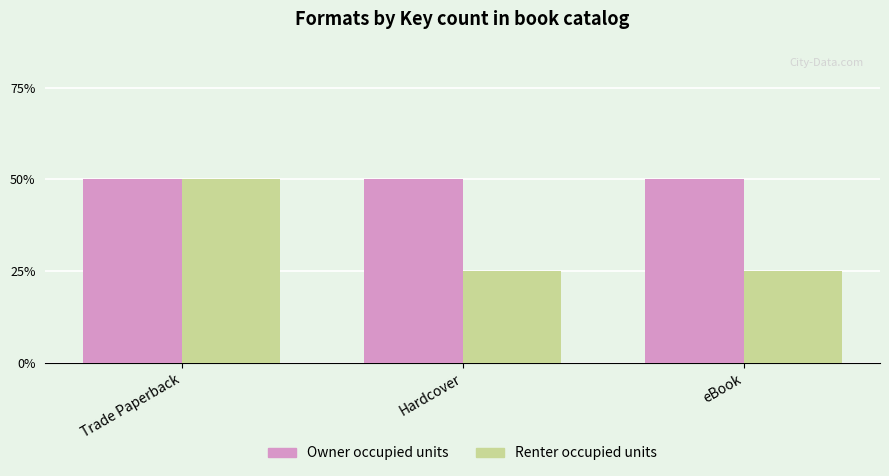

What position from the left is eBook?

3